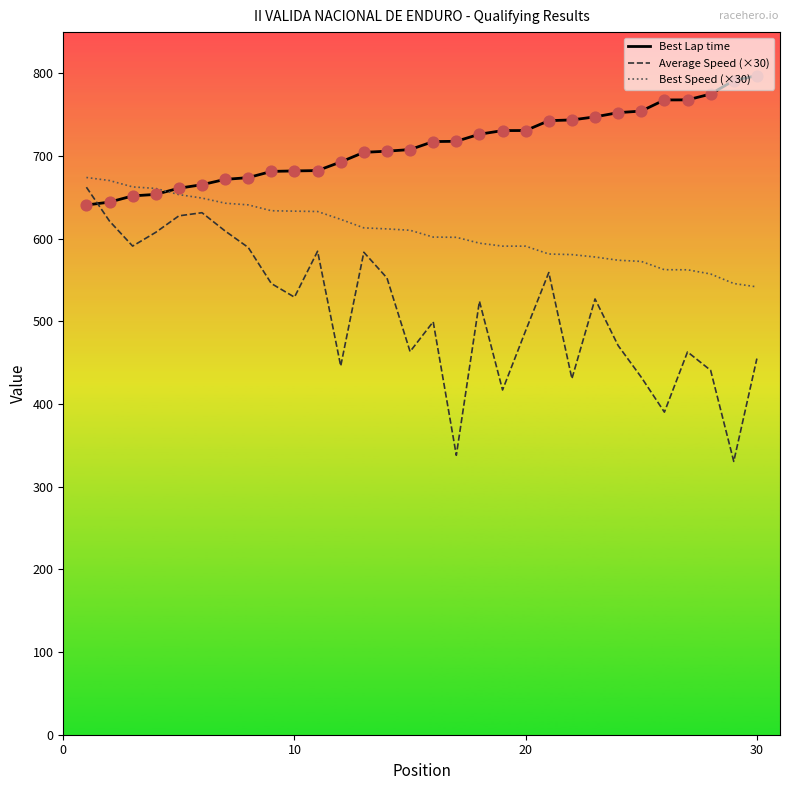

Which series has the largest total across all categories?

Best Lap time